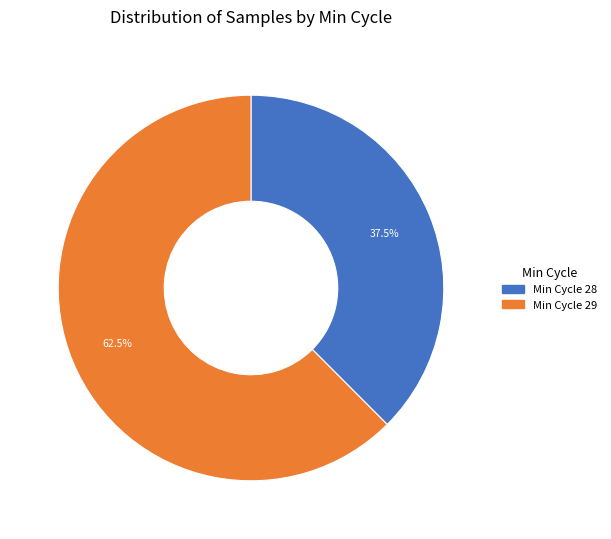

Is there a majority slice in this chart?

Yes